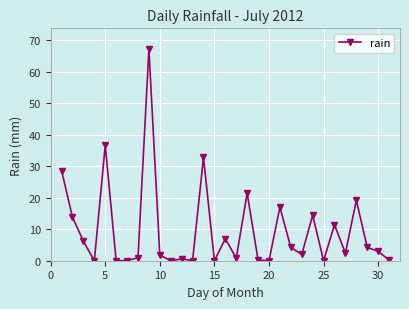

True or false: there are more than 0 points higher than both neighbors.

True